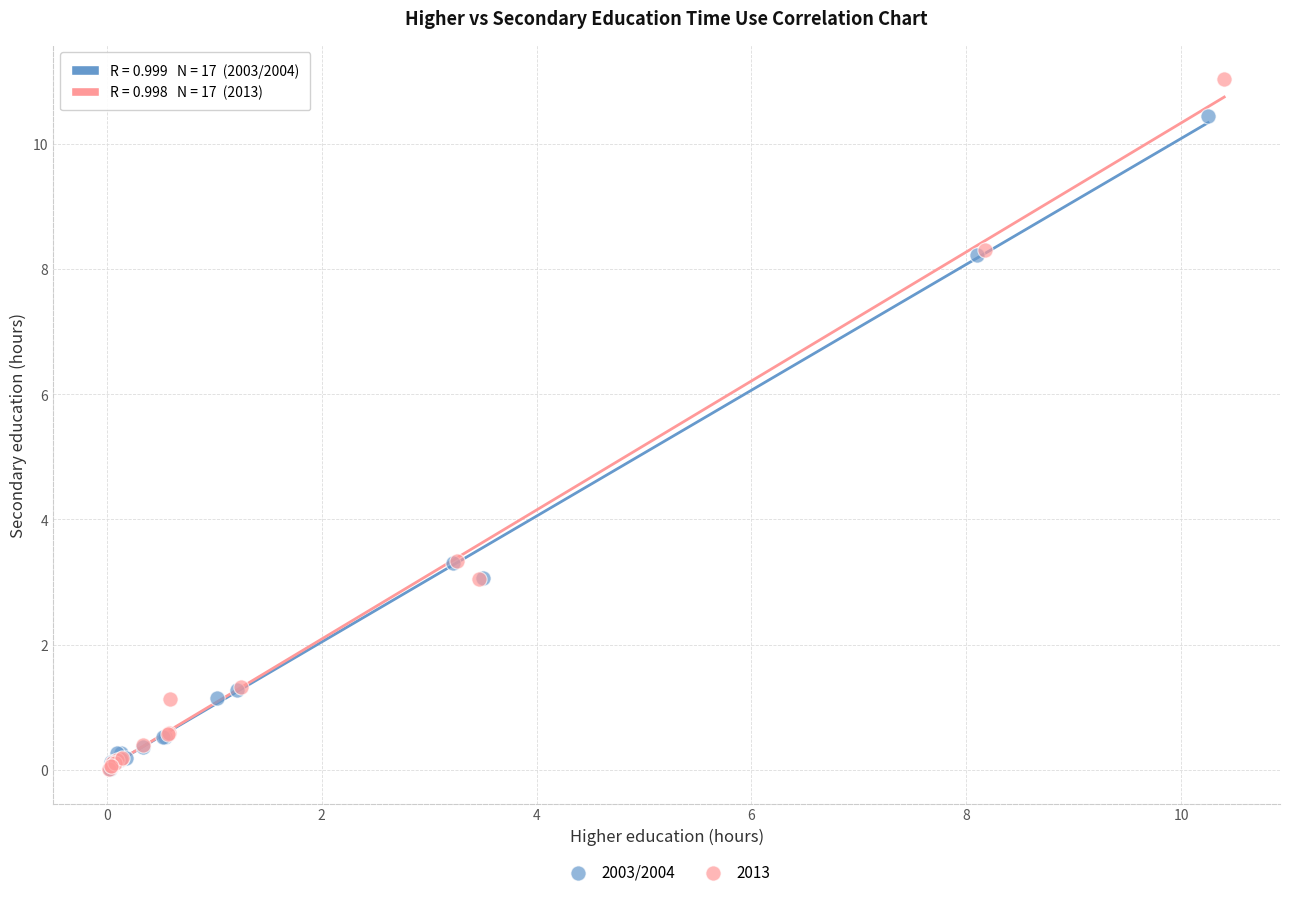

Which series has the largest Y range (max minus min)?

2013